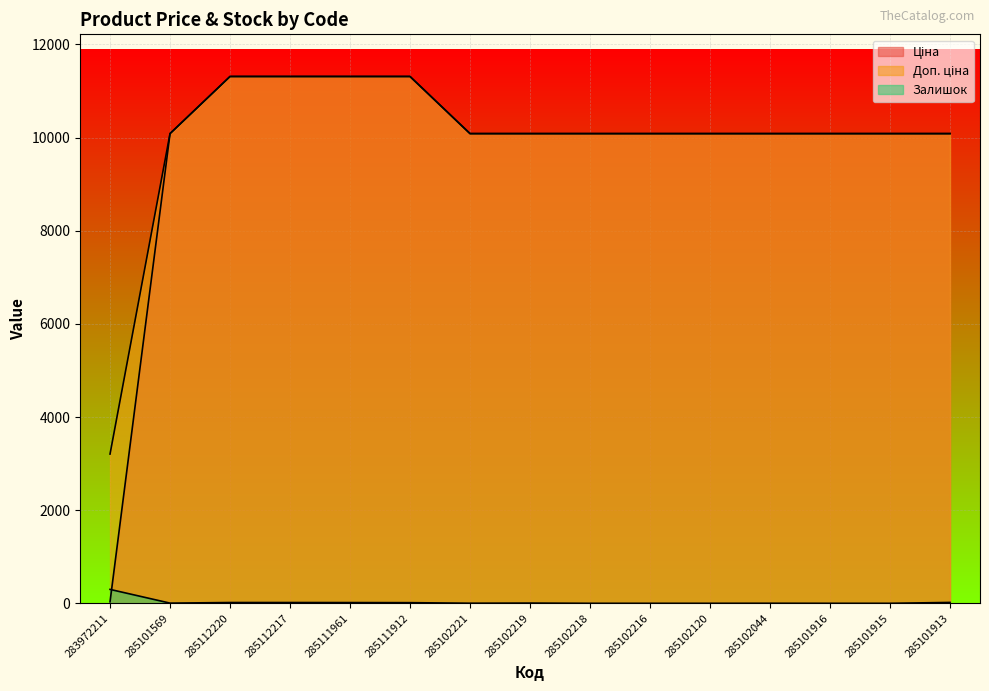

What position from the right is 285111961?

11